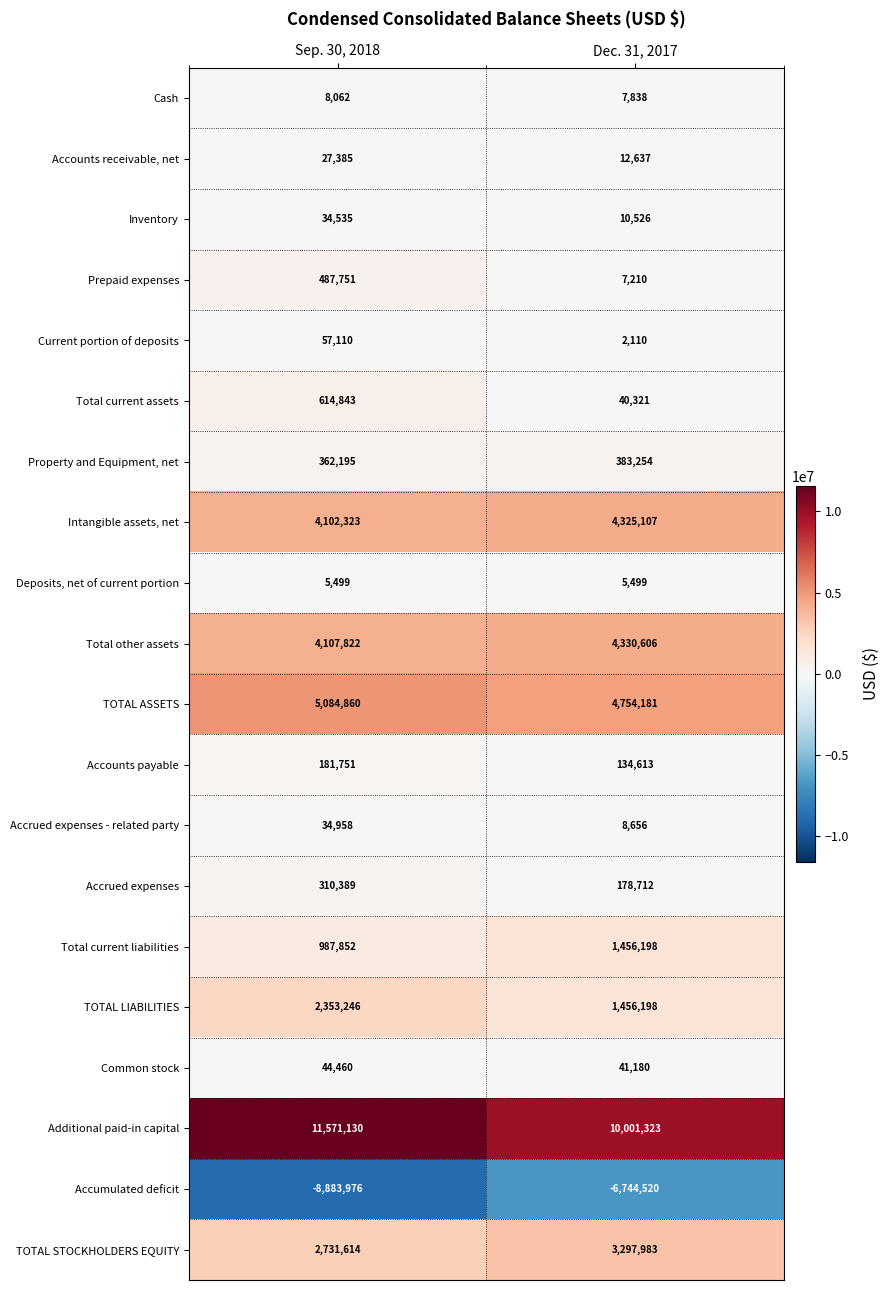

What is the smallest value displayed?

-8883976